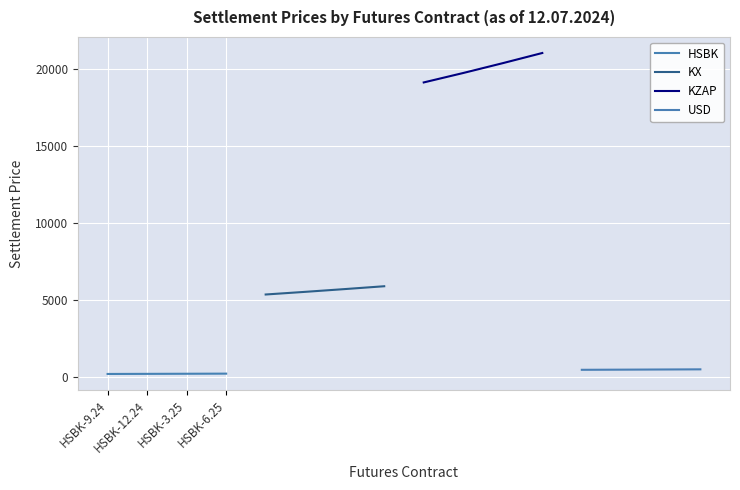

True or false: HSBK has more than 2 interior local peaks.

False